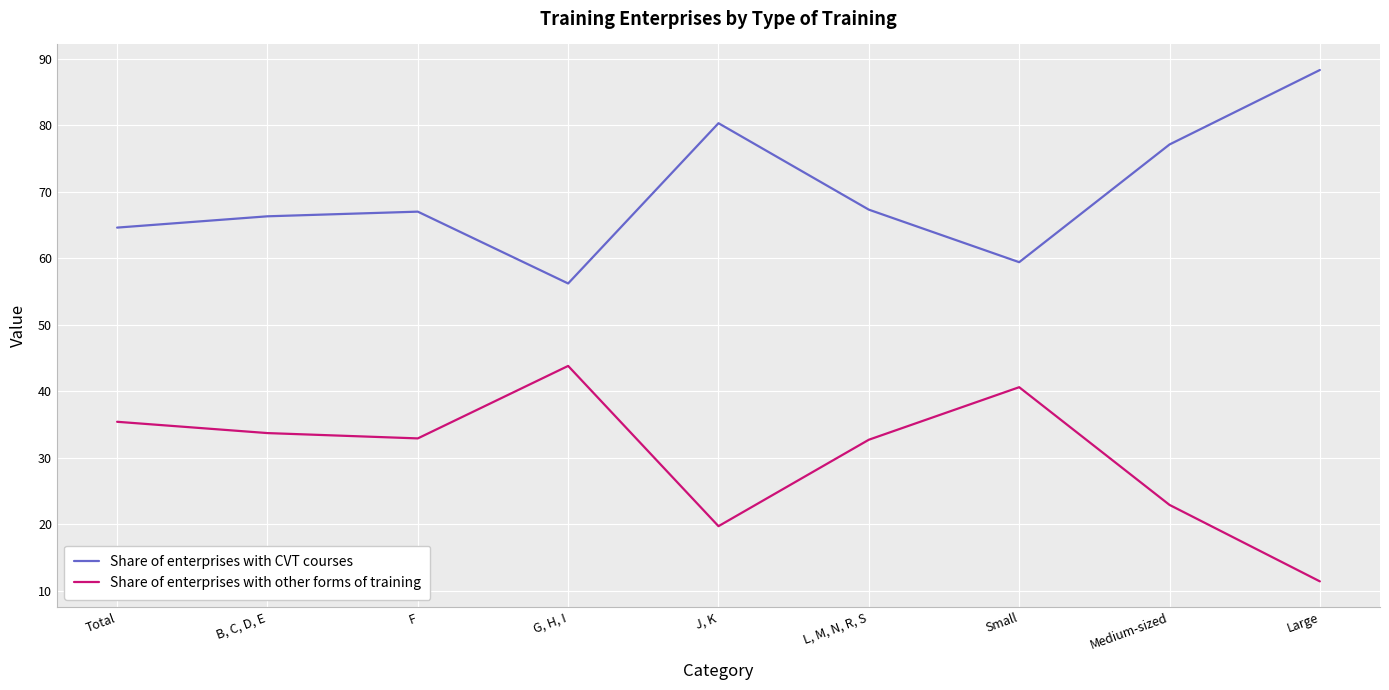

True or false: Share of enterprises with other forms of training and Share of enterprises with CVT courses intersect in this chart.

False